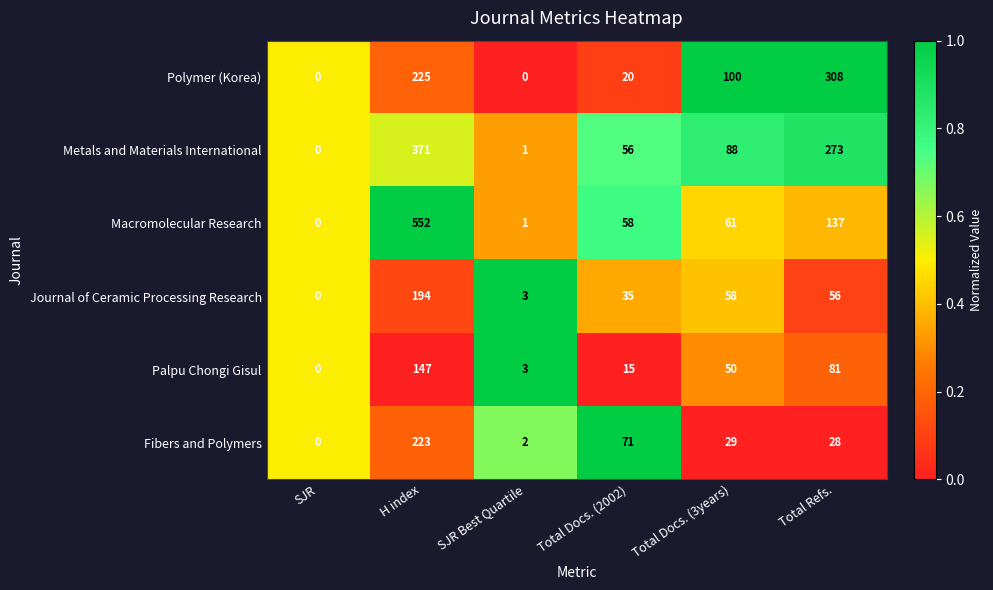

Which series has the largest total across all categories?

Macromolecular Research